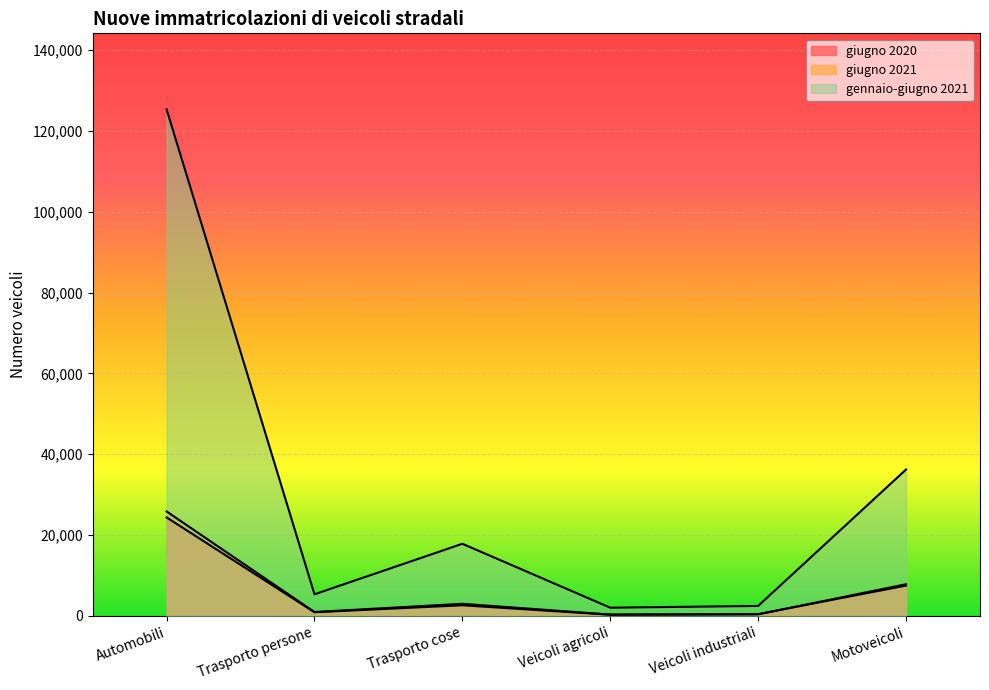

The value of giugno 2021 at Trasporto cose is 4403. True or false?

False